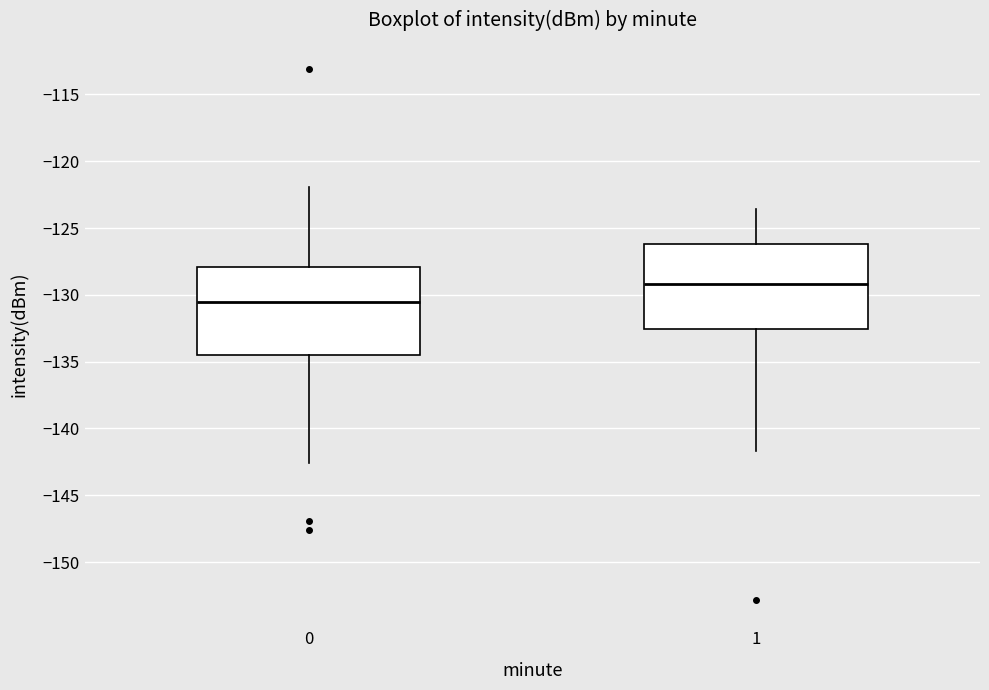

Reading left to right, transcribe this box plot: for each box, give where its median line is, the range the box spans, and where its two whiskers end, as read against the y-axis. The values are not printed on the chart, so give them approximately, as read against the axis.

0: median -130.5, box -134.5 to -128.0, whiskers -142.5 to -122.0
1: median -129.0, box -132.5 to -126.0, whiskers -141.5 to -123.5